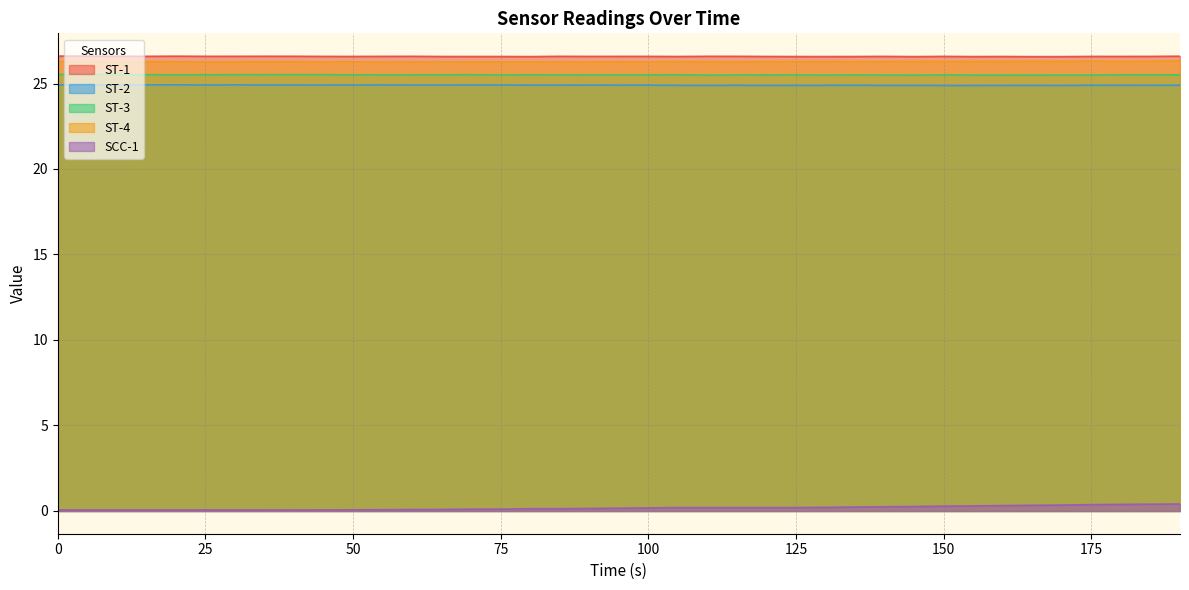

Rank the series at 75 from highest to lowest value.

ST-1, ST-4, ST-3, ST-2, SCC-1